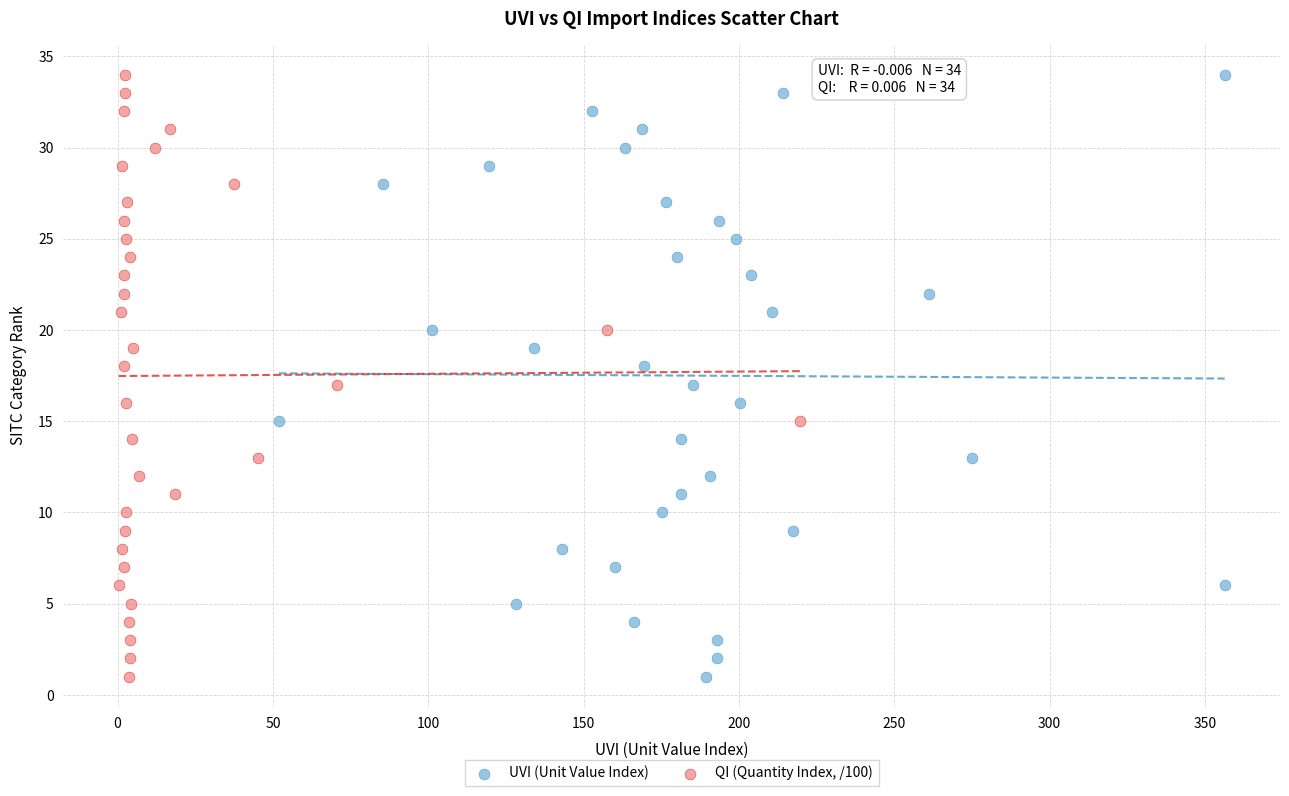

What are all the series names shown in the legend?

UVI (Unit Value Index), QI (Quantity Index, /100)